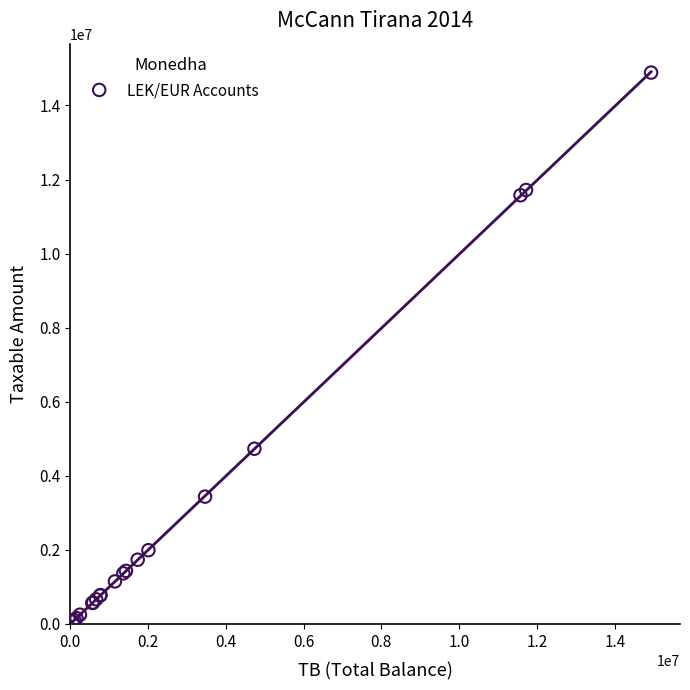

What Y value in the scatter plot is closest to 7474836?

4731146.9